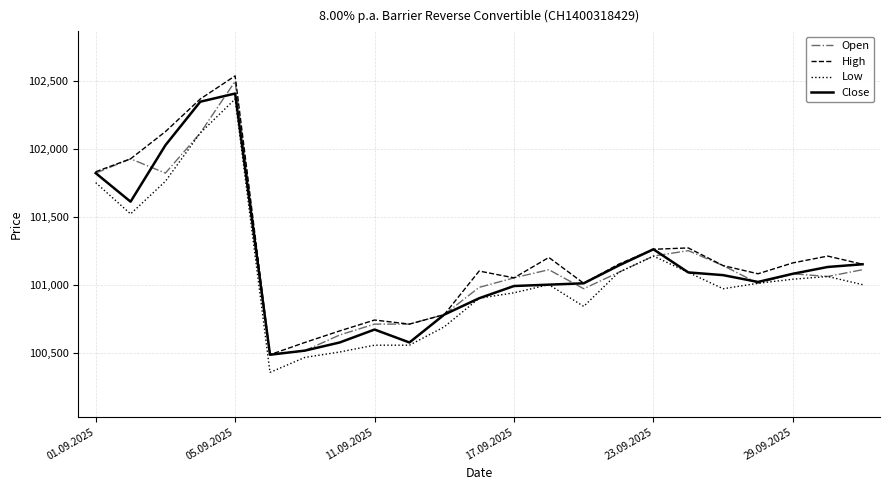

What is the smallest value displayed?

100360